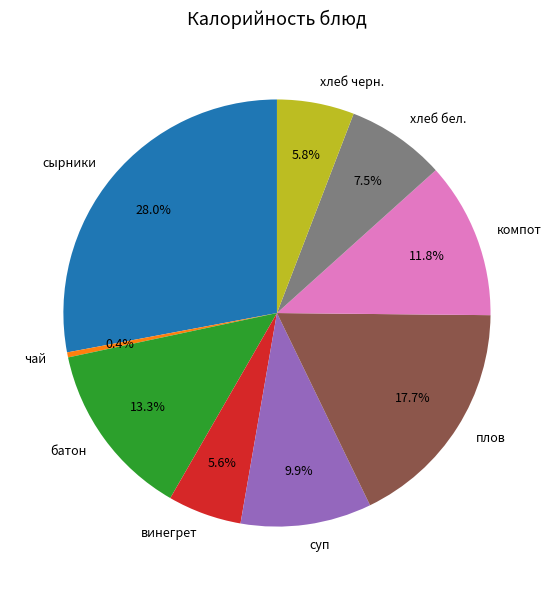

Between хлеб черн. and компот, which is larger?

компот